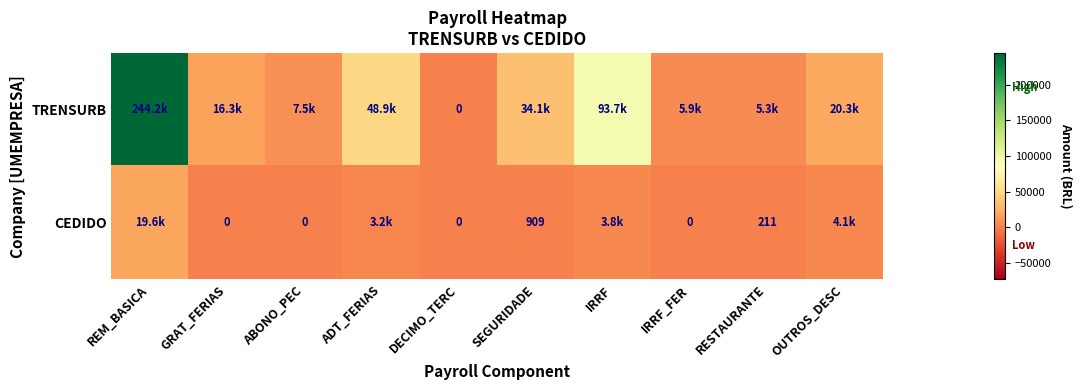

Rank the series by their maximum value, from lowest to highest.

CEDIDO, TRENSURB